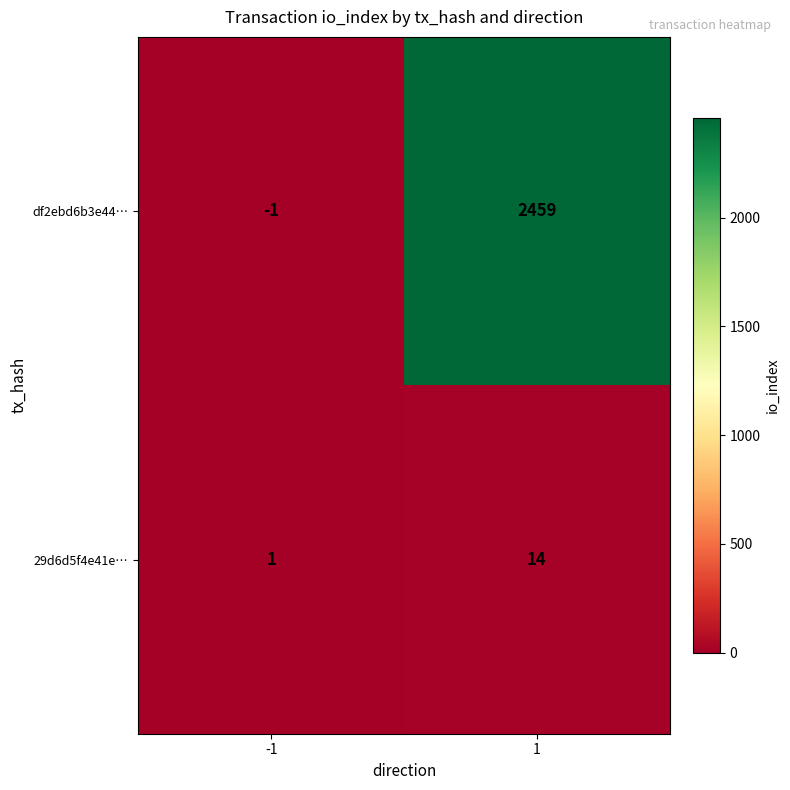

Which series has the widest spread of values?

df2ebd6b3e44…